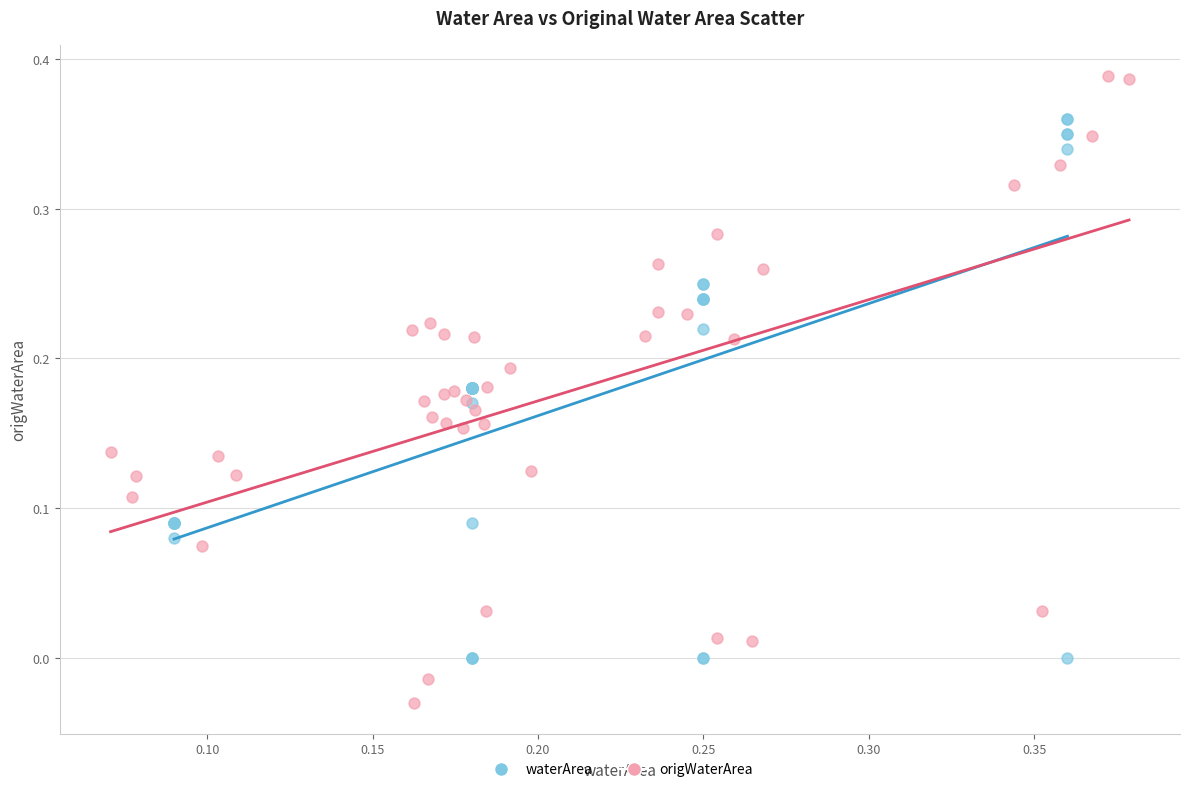

Which series has the widest spread of Y values?

origWaterArea